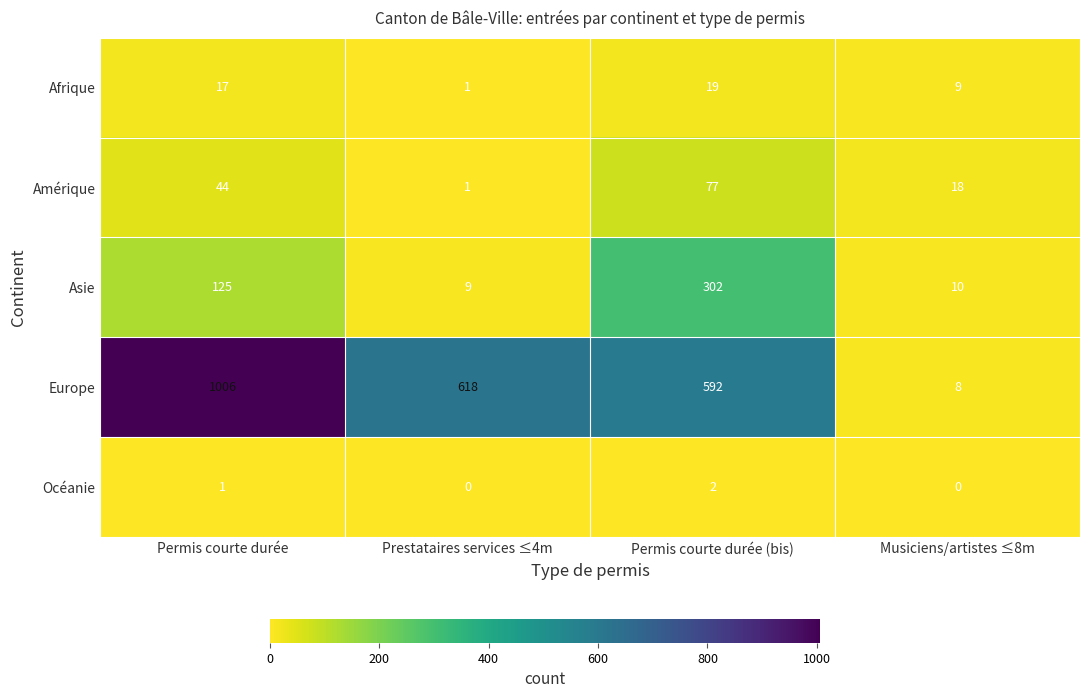

Reading right to left, what are all the values shown in this chart?

Afrique: Musiciens/artistes ≤8m=9	Permis courte durée (bis)=19	Prestataires services ≤4m=1	Permis courte durée=17
Amérique: Musiciens/artistes ≤8m=18	Permis courte durée (bis)=77	Prestataires services ≤4m=1	Permis courte durée=44
Asie: Musiciens/artistes ≤8m=10	Permis courte durée (bis)=302	Prestataires services ≤4m=9	Permis courte durée=125
Europe: Musiciens/artistes ≤8m=8	Permis courte durée (bis)=592	Prestataires services ≤4m=618	Permis courte durée=1006
Océanie: Musiciens/artistes ≤8m=0	Permis courte durée (bis)=2	Prestataires services ≤4m=0	Permis courte durée=1